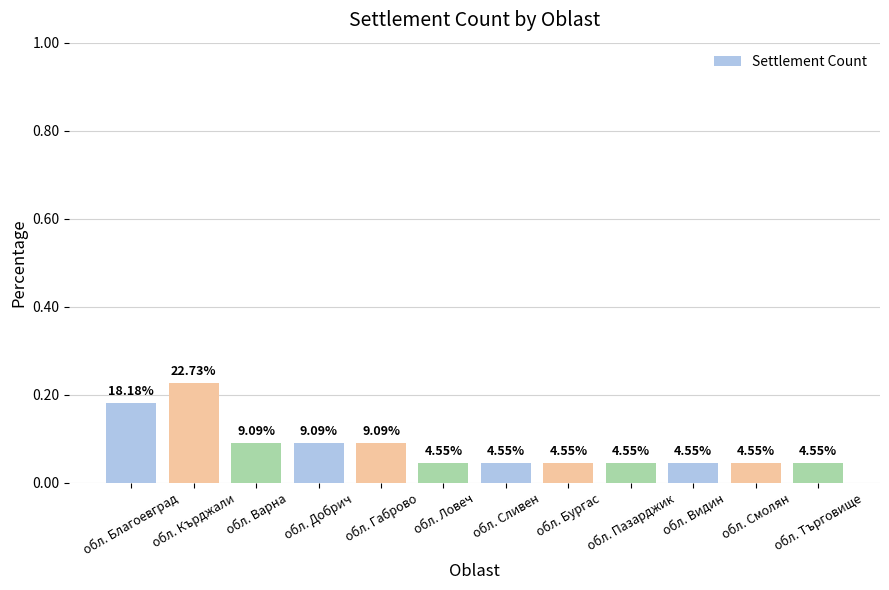

The value at обл. Пазарджик is 0.0. True or false?

False